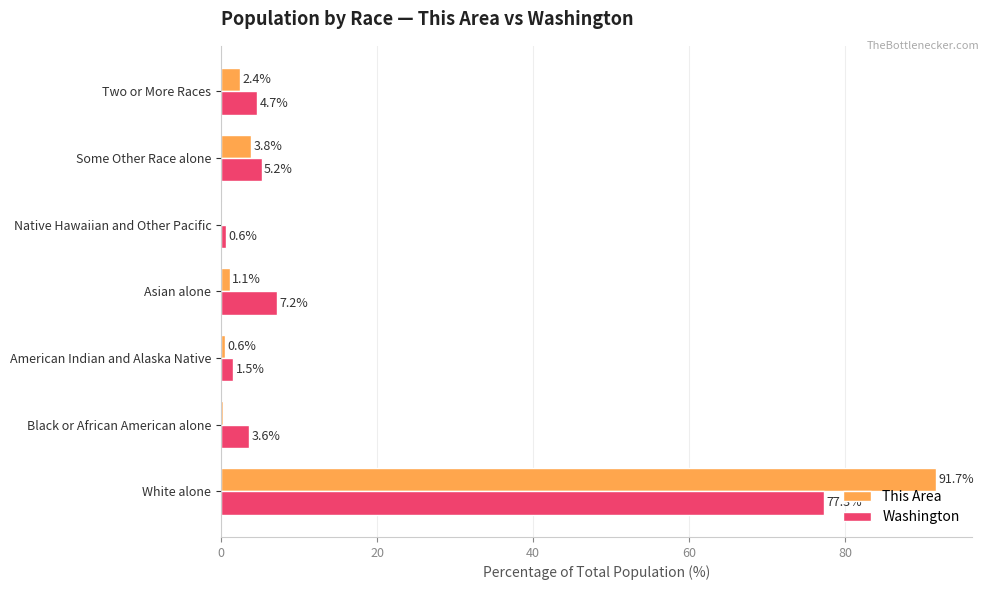

What is the highest value of the This Area series?

91.7